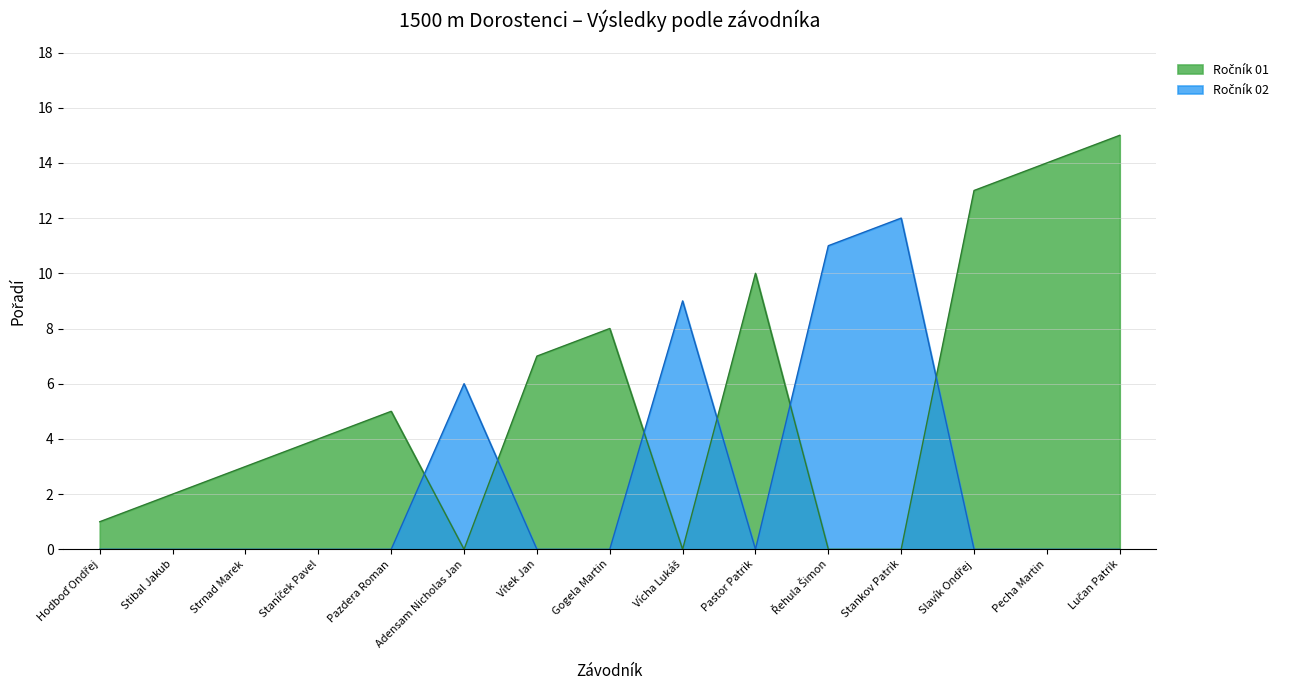

What position from the left is Pecha Martin?

14